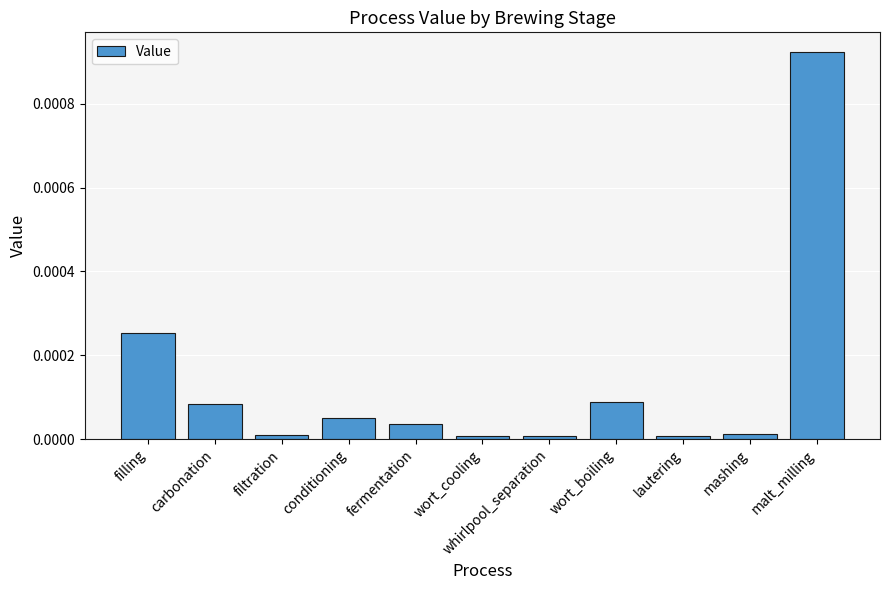

Are the bars horizontal?

No